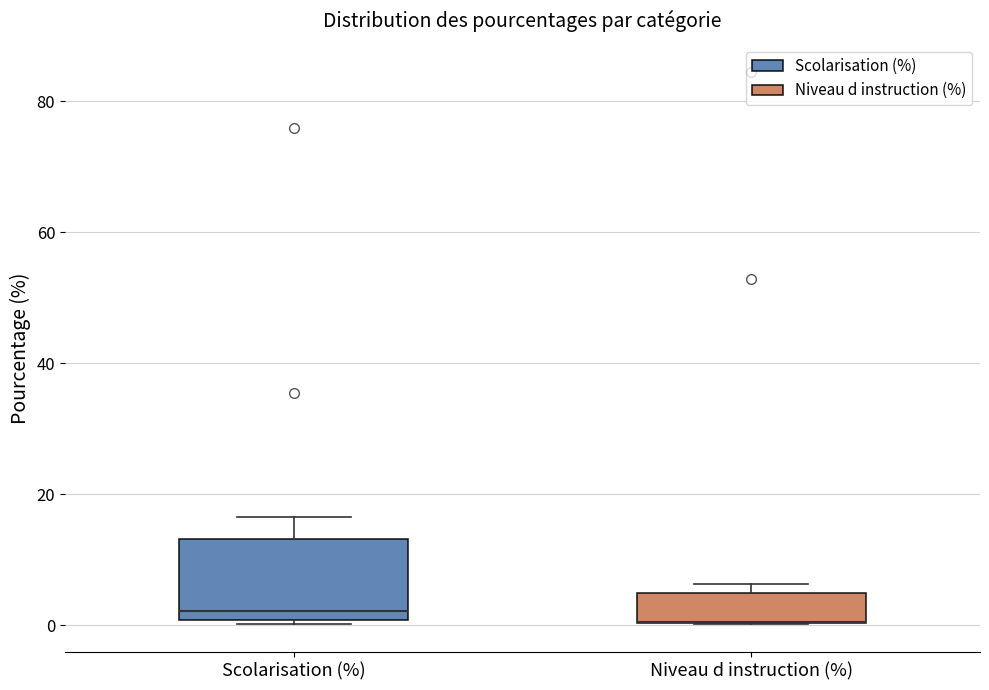

Reading left to right, transcribe this box plot: for each box, give where its median line is, the range the box spans, and where its two whiskers end, as read against the y-axis. The values are not printed on the chart, so give them approximately, as read against the axis.

Scolarisation (%): median 2, box 0 to 14, whiskers 0 (just below the box's lower edge) to 16
Niveau d instruction (%): median 0 (drawn on the box's lower edge), box 0 to 4, whiskers 0 to 6